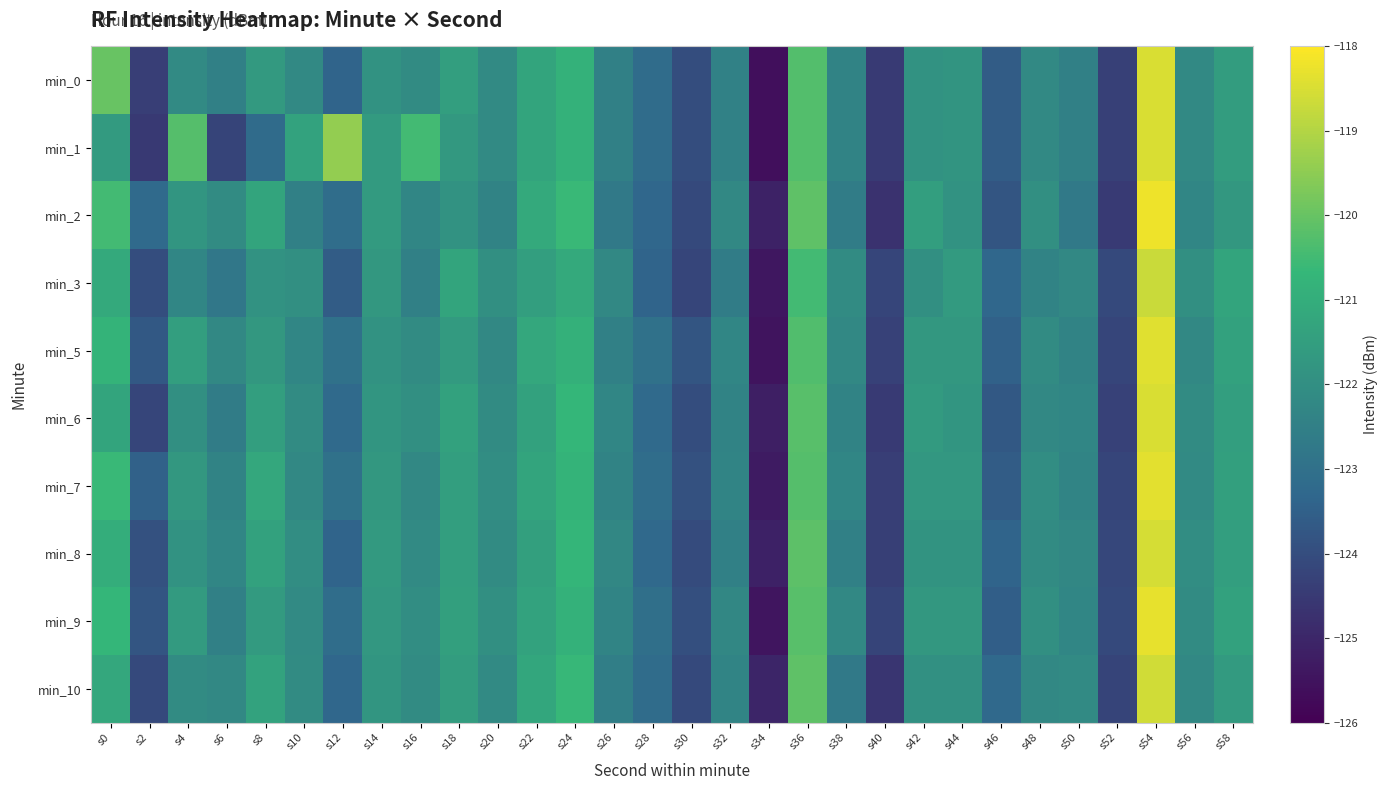

Reading left to right, transcribe all the data shown in this chart.

min_0: s0=-120.0	s2=-124.4	s4=-122.1	s6=-122.5	s8=-121.6	s10=-122.2	s12=-123.4	s14=-121.9	s16=-122.1	s18=-121.5	s20=-122.1	s22=-121.3	s24=-120.9	s26=-122.5	s28=-123.1	s30=-124.0	s32=-122.4	s34=-125.6	s36=-120.3	s38=-122.4	s40=-124.5	s42=-121.9	s44=-121.8	s46=-123.6	s48=-122.2	s50=-122.5	s52=-124.3	s54=-118.5	s56=-122.2	s58=-121.6
min_1: s0=-121.6	s2=-124.5	s4=-120.2	s6=-124.2	s8=-123.2	s10=-121.4	s12=-119.4	s14=-121.6	s16=-120.5	s18=-121.7	s20=-122.1	s22=-121.3	s24=-120.9	s26=-122.5	s28=-123.1	s30=-124.0	s32=-122.4	s34=-125.6	s36=-120.3	s38=-122.4	s40=-124.5	s42=-121.9	s44=-121.8	s46=-123.6	s48=-122.2	s50=-122.5	s52=-124.3	s54=-118.5	s56=-122.2	s58=-121.6
min_2: s0=-120.5	s2=-123.2	s4=-121.8	s6=-122.1	s8=-121.3	s10=-122.5	s12=-123.1	s14=-121.6	s16=-122.3	s18=-121.9	s20=-122.4	s22=-121.1	s24=-120.6	s26=-122.7	s28=-123.3	s30=-124.1	s32=-122.2	s34=-125.1	s36=-120.1	s38=-122.6	s40=-124.7	s42=-121.5	s44=-121.9	s46=-123.8	s48=-122.0	s50=-122.7	s52=-124.5	s54=-118.2	s56=-122.3	s58=-121.7
min_3: s0=-121.1	s2=-124.0	s4=-122.3	s6=-122.8	s8=-121.9	s10=-122.0	s12=-123.6	s14=-121.7	s16=-122.5	s18=-121.3	s20=-122.0	s22=-121.5	s24=-121.1	s26=-122.2	s28=-123.4	s30=-124.2	s32=-122.6	s34=-125.4	s36=-120.5	s38=-122.1	s40=-124.2	s42=-122.0	s44=-121.6	s46=-123.3	s48=-122.4	s50=-122.2	s52=-124.1	s54=-118.7	s56=-122.0	s58=-121.3
min_5: s0=-120.8	s2=-123.7	s4=-121.5	s6=-122.2	s8=-121.7	s10=-122.3	s12=-123.0	s14=-121.9	s16=-122.1	s18=-121.6	s20=-122.2	s22=-121.2	s24=-120.9	s26=-122.5	s28=-123.0	s30=-123.8	s32=-122.3	s34=-125.5	s36=-120.3	s38=-122.2	s40=-124.3	s42=-121.7	s44=-121.7	s46=-123.5	s48=-122.1	s50=-122.4	s52=-124.2	s54=-118.4	s56=-122.2	s58=-121.4
min_6: s0=-121.3	s2=-124.2	s4=-122.0	s6=-122.6	s8=-121.5	s10=-122.1	s12=-123.2	s14=-121.8	s16=-122.0	s18=-121.4	s20=-122.1	s22=-121.4	s24=-120.7	s26=-122.3	s28=-123.2	s30=-124.0	s32=-122.4	s34=-125.2	s36=-120.2	s38=-122.4	s40=-124.5	s42=-121.6	s44=-121.8	s46=-123.7	s48=-122.2	s50=-122.3	s52=-124.3	s54=-118.5	s56=-122.1	s58=-121.5
min_7: s0=-120.6	s2=-123.5	s4=-121.7	s6=-122.4	s8=-121.2	s10=-122.2	s12=-123.0	s14=-121.7	s16=-122.2	s18=-121.5	s20=-122.0	s22=-121.3	s24=-120.8	s26=-122.4	s28=-123.1	s30=-123.9	s32=-122.3	s34=-125.3	s36=-120.2	s38=-122.3	s40=-124.4	s42=-121.8	s44=-121.8	s46=-123.6	s48=-122.0	s50=-122.3	s52=-124.2	s54=-118.3	s56=-122.2	s58=-121.5
min_8: s0=-121.0	s2=-123.9	s4=-121.9	s6=-122.3	s8=-121.4	s10=-122.0	s12=-123.4	s14=-121.7	s16=-122.2	s18=-121.5	s20=-122.1	s22=-121.5	s24=-120.8	s26=-122.2	s28=-123.2	s30=-124.0	s32=-122.5	s34=-125.2	s36=-120.2	s38=-122.5	s40=-124.3	s42=-121.8	s44=-121.8	s46=-123.4	s48=-122.1	s50=-122.2	s52=-124.2	s54=-118.5	s56=-122.0	s58=-121.5
min_9: s0=-120.7	s2=-123.8	s4=-121.6	s6=-122.5	s8=-121.6	s10=-122.2	s12=-123.1	s14=-121.8	s16=-122.0	s18=-121.5	s20=-122.0	s22=-121.3	s24=-120.8	s26=-122.3	s28=-123.0	s30=-124.0	s32=-122.2	s34=-125.5	s36=-120.2	s38=-122.2	s40=-124.2	s42=-121.7	s44=-121.7	s46=-123.5	s48=-122.0	s50=-122.3	s52=-124.1	s54=-118.3	s56=-122.1	s58=-121.4
min_10: s0=-121.2	s2=-124.1	s4=-122.1	s6=-122.2	s8=-121.3	s10=-122.1	s12=-123.3	s14=-121.8	s16=-122.1	s18=-121.5	s20=-122.2	s22=-121.2	s24=-120.7	s26=-122.5	s28=-123.2	s30=-124.1	s32=-122.3	s34=-125.0	s36=-120.1	s38=-122.7	s40=-124.6	s42=-122.0	s44=-122.0	s46=-123.2	s48=-122.2	s50=-122.2	s52=-124.2	s54=-118.6	s56=-122.2	s58=-121.6